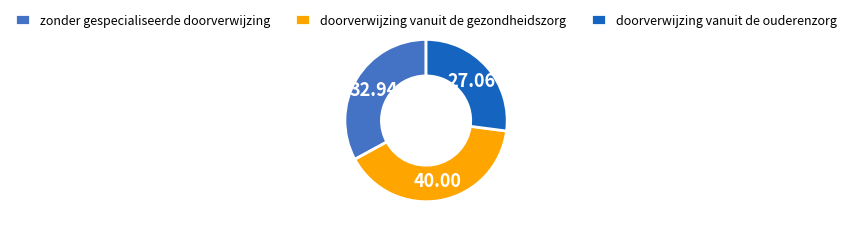

Combined, do doorverwijzing vanuit de gezondheidszorg and zonder gespecialiseerde doorverwijzing account for over 50%?

Yes